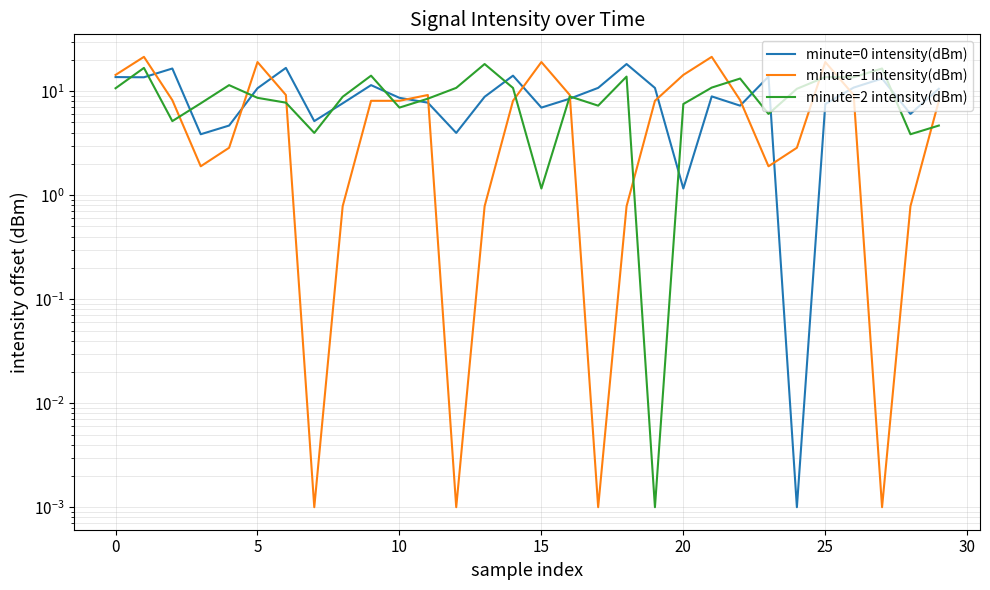

What is the total value across all series at 25?

33.7